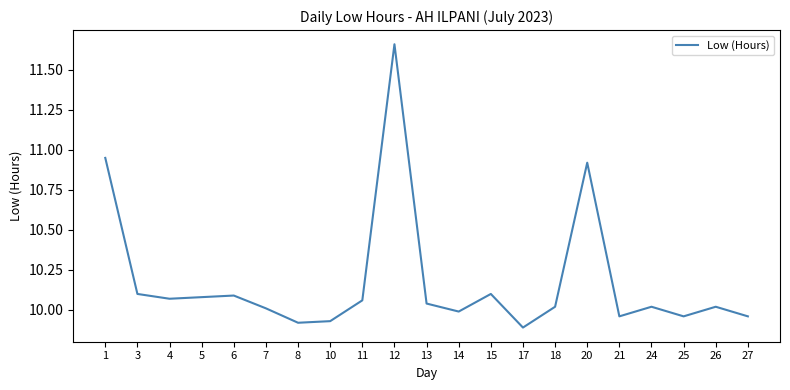

What is the sum of the values at 6 and 20?

21.0